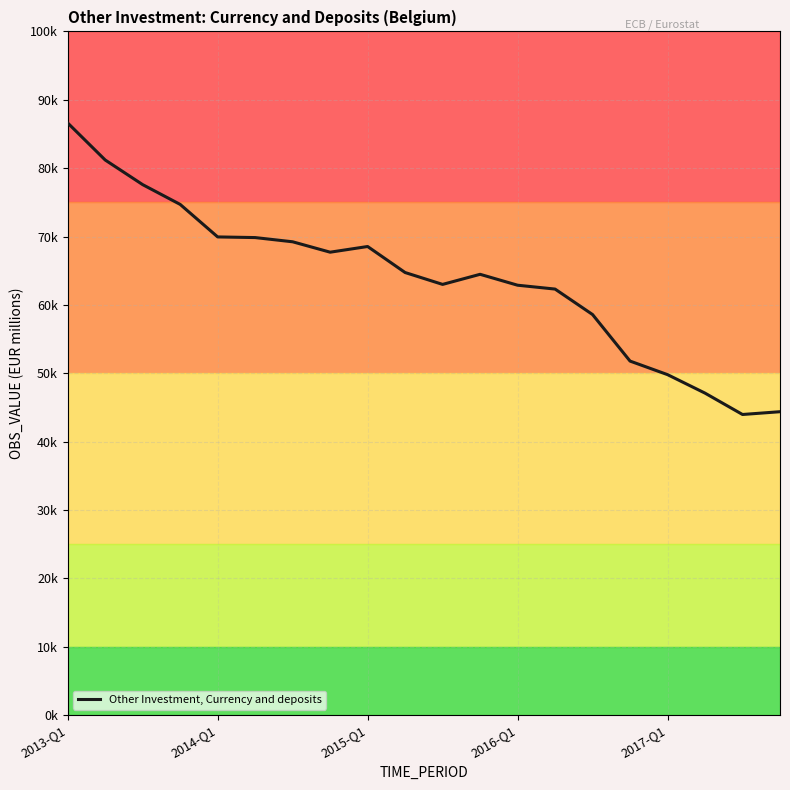

At which label does the data first exceed 64734?

2013-Q1